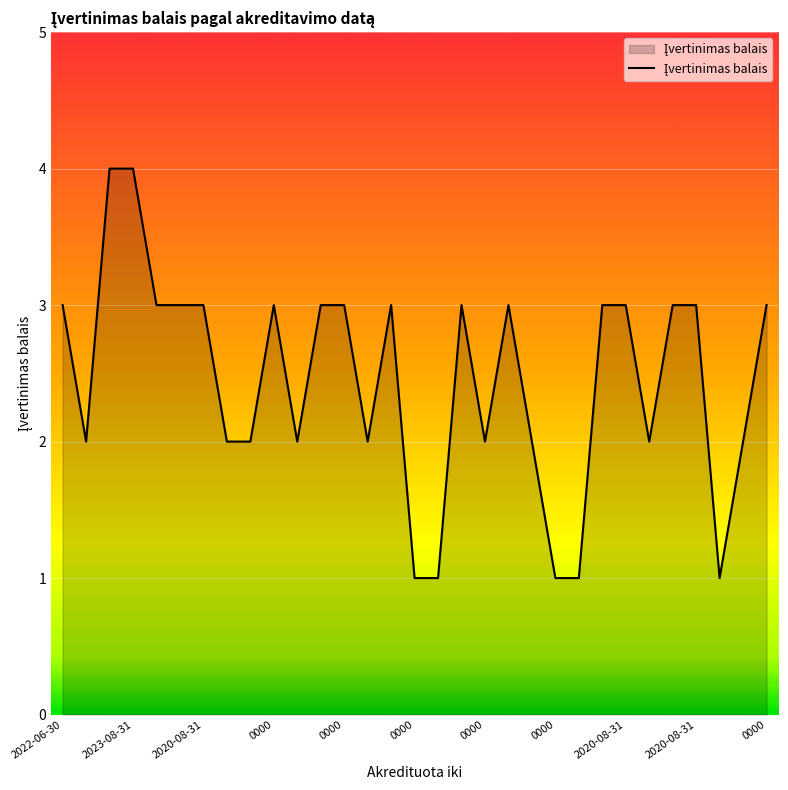

What is the difference between the maximum and minimum values?

3